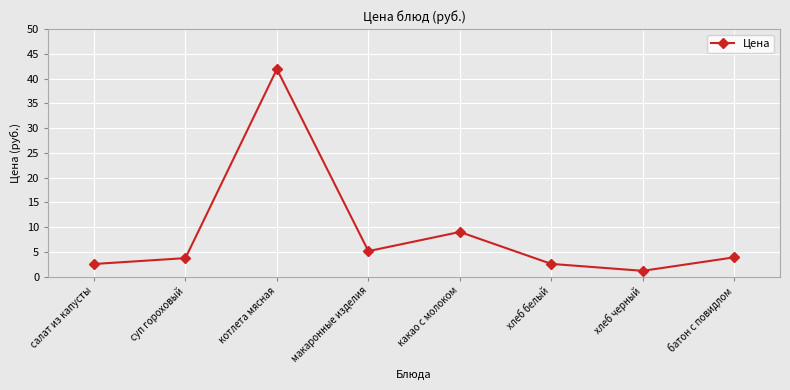

What is the maximum value shown in the chart?

41.9